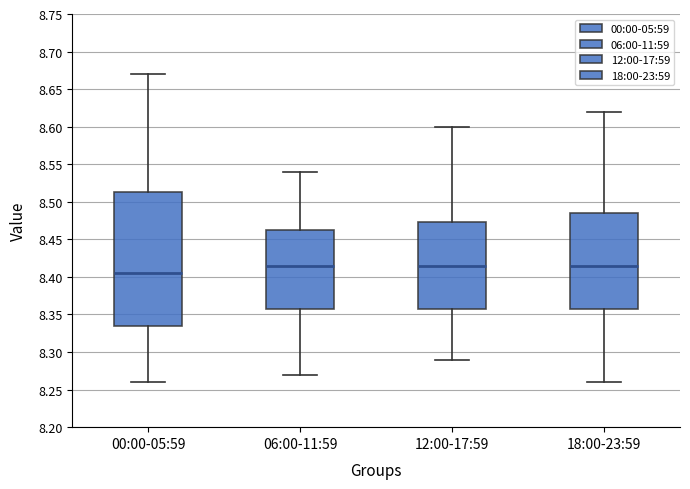

Reading left to right, read every box against the y-axis: the position of its median line, the range the box covers, and the ends of its whiskers. The values are not printed on the chart, so give them approximately, as read against the axis.

00:00-05:59: median 8.405, box 8.335 to 8.515, whiskers 8.260 to 8.670
06:00-11:59: median 8.415, box 8.360 to 8.465, whiskers 8.270 to 8.540
12:00-17:59: median 8.415, box 8.360 to 8.475, whiskers 8.290 to 8.600
18:00-23:59: median 8.415, box 8.360 to 8.485, whiskers 8.260 to 8.620